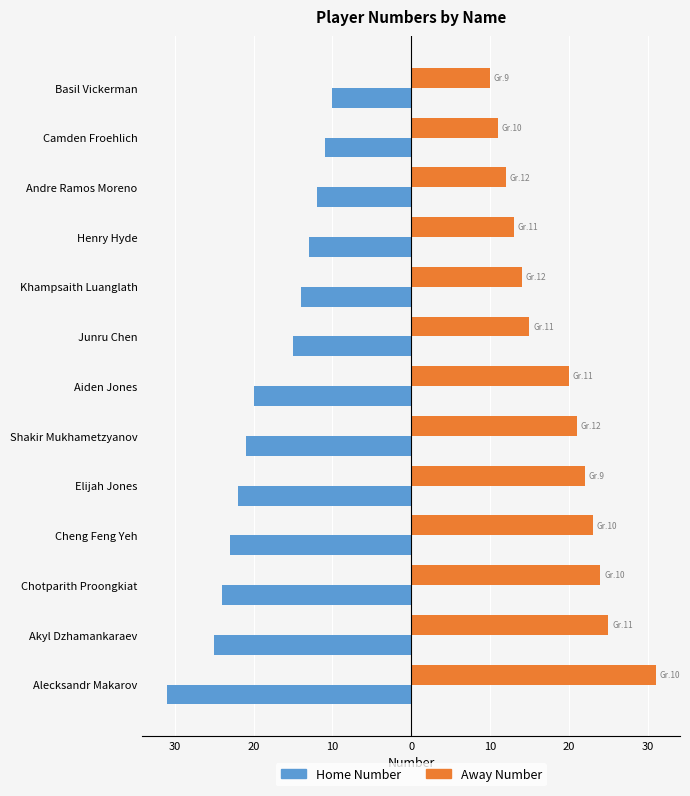

What are all the series names shown in the legend?

Home Number, Away Number